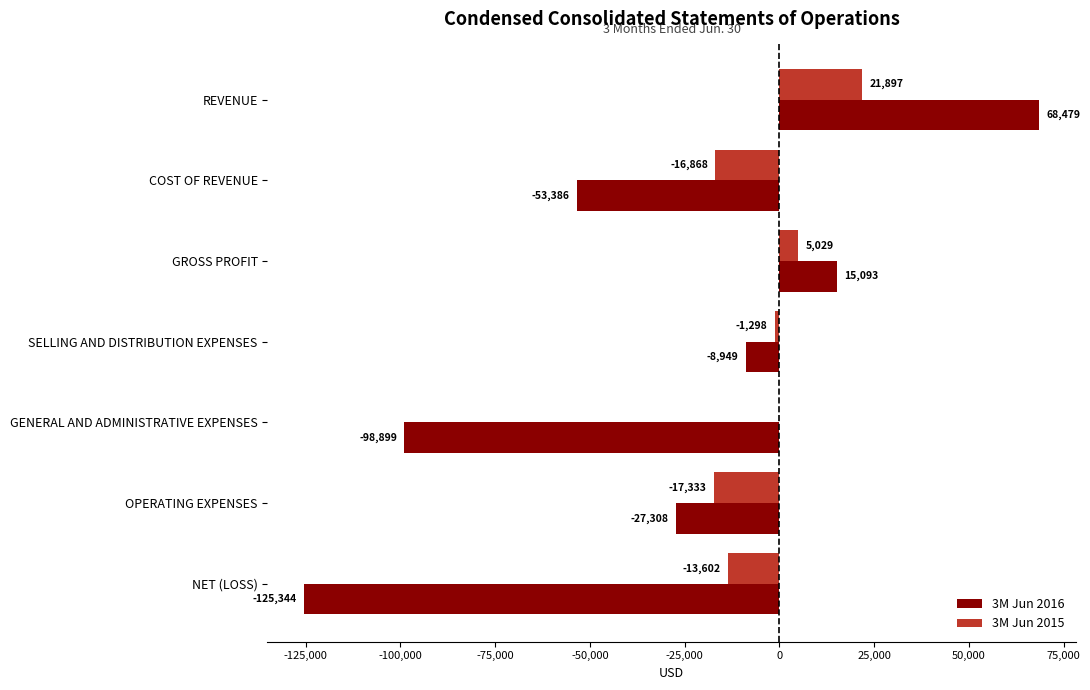

What is the maximum value shown in the chart?

68479